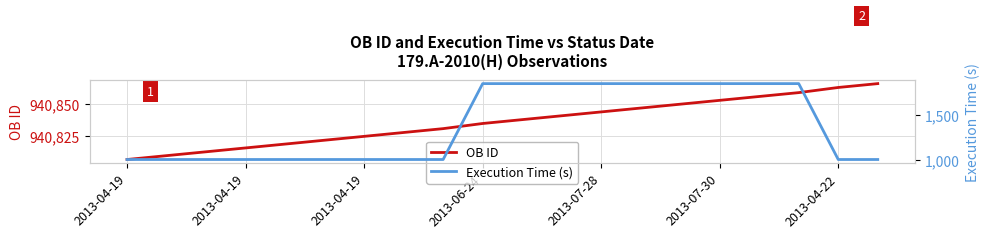

How many lines are shown in the chart?

2